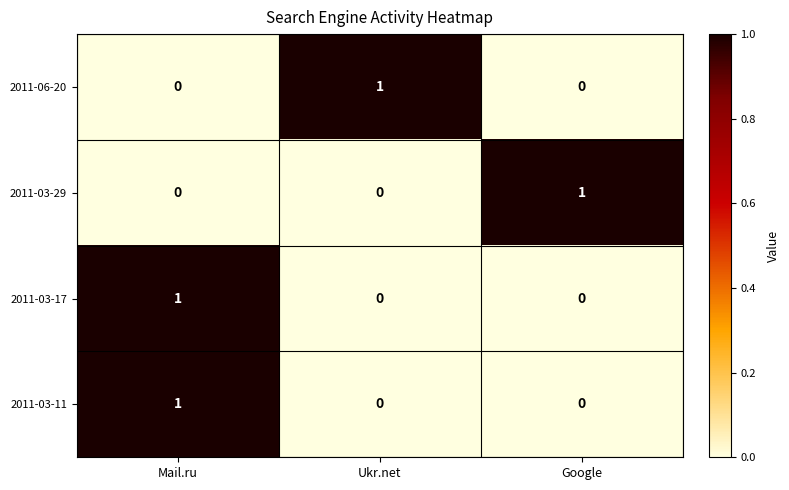

Count the 2011-06-20 values in the range 0 to 1.

3